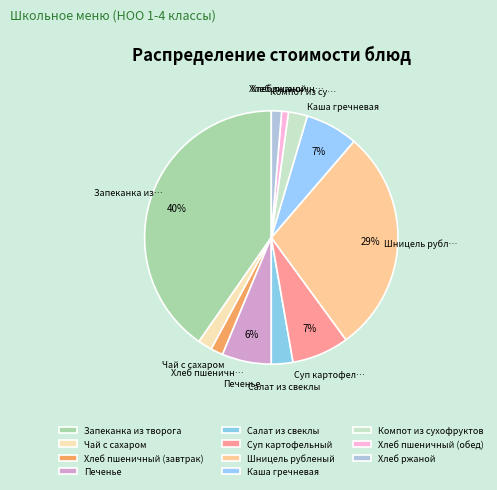

Which has a higher value, Салат из свеклы or Печенье?

Печенье